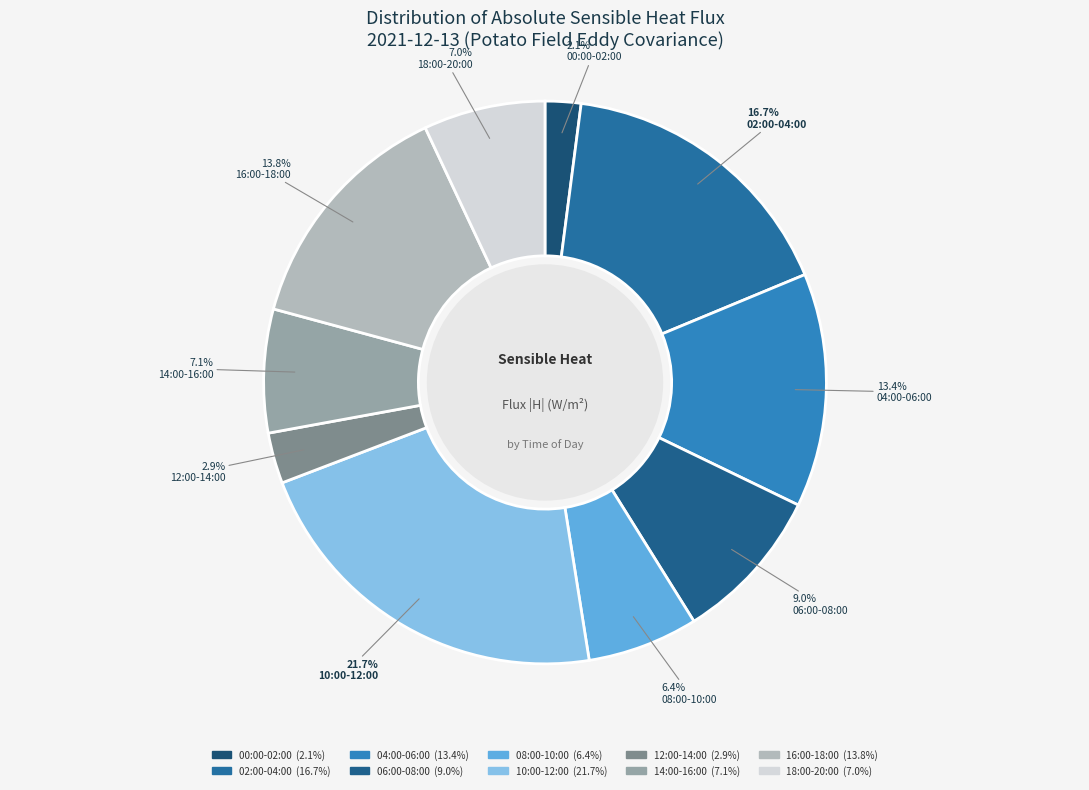

Count the number of slices in the pie.

10